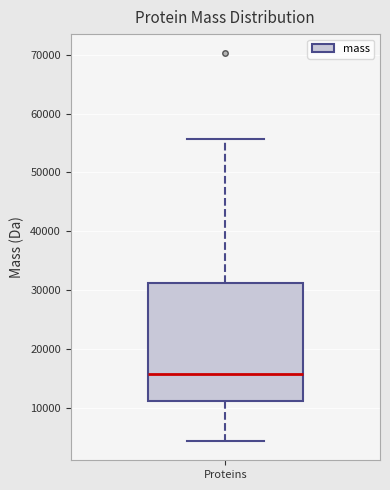

Transcribe this box plot: give where the median line is, the range the box spans, and where the two whiskers end, as read against the y-axis. The values are not printed on the chart, so give them approximately, as read against the axis.

median 16000, box 11000 to 31000, whiskers 4000 to 56000